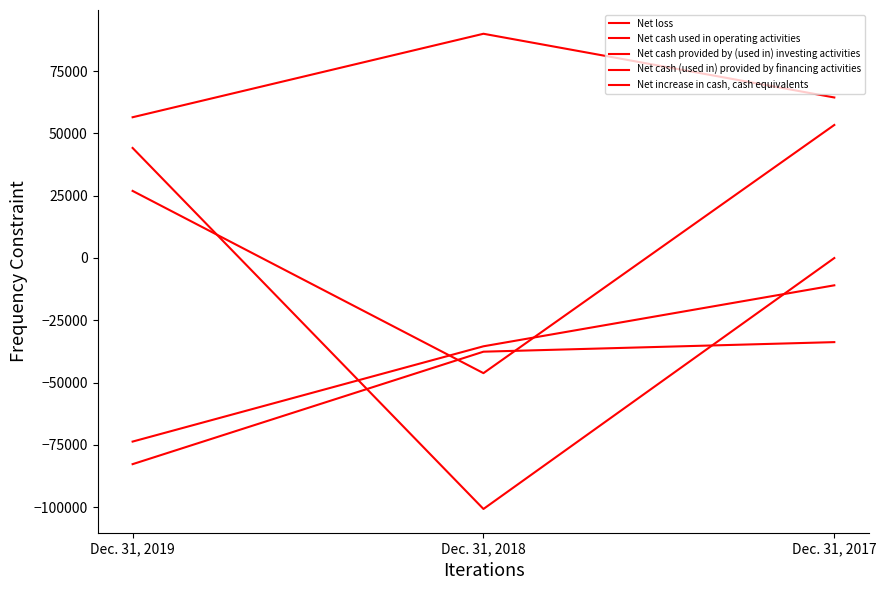

How many lines are shown in the chart?

5